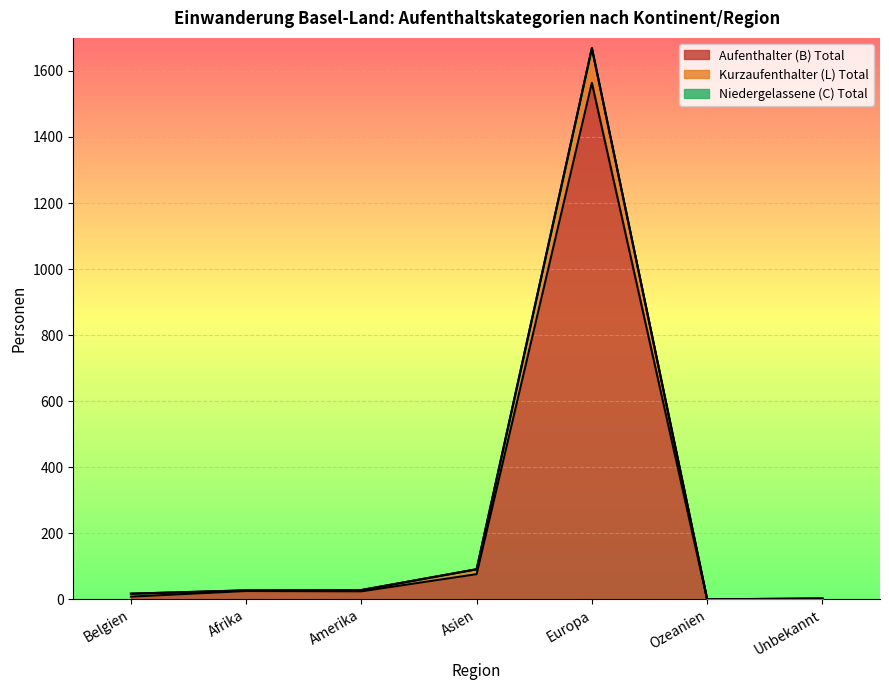

At which category is the sum across all series the highest?

Europa